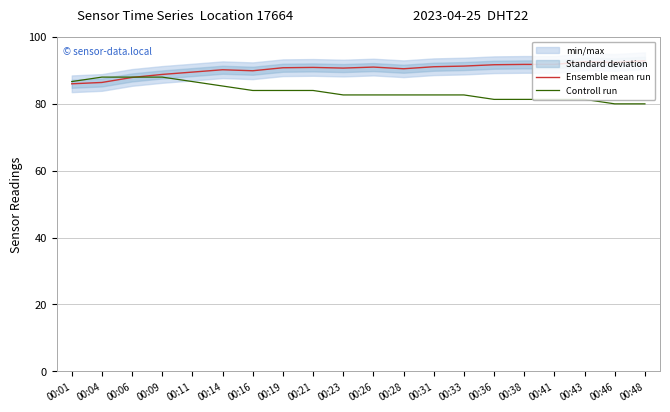

Where does the Controll run series first go above 82?

00:01